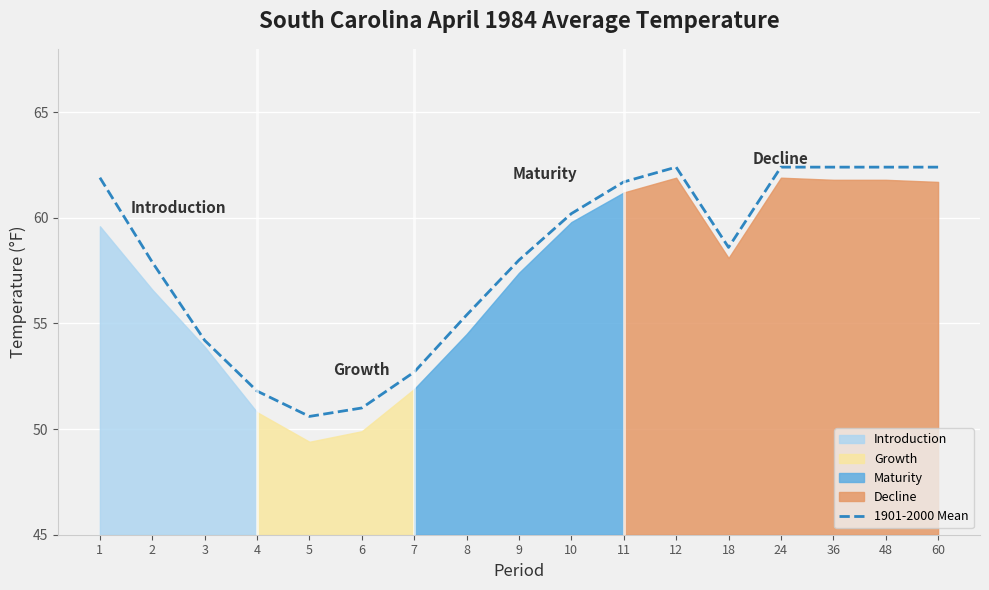

Where is the data nearest to the value 56?

8